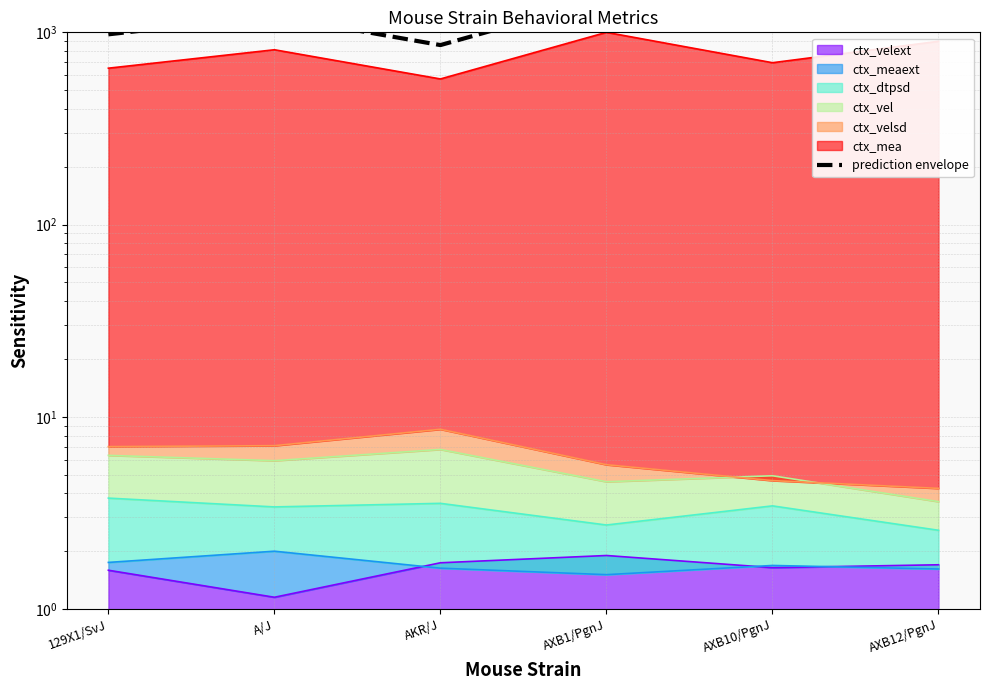

Where does the data first go above 1217?

A/J